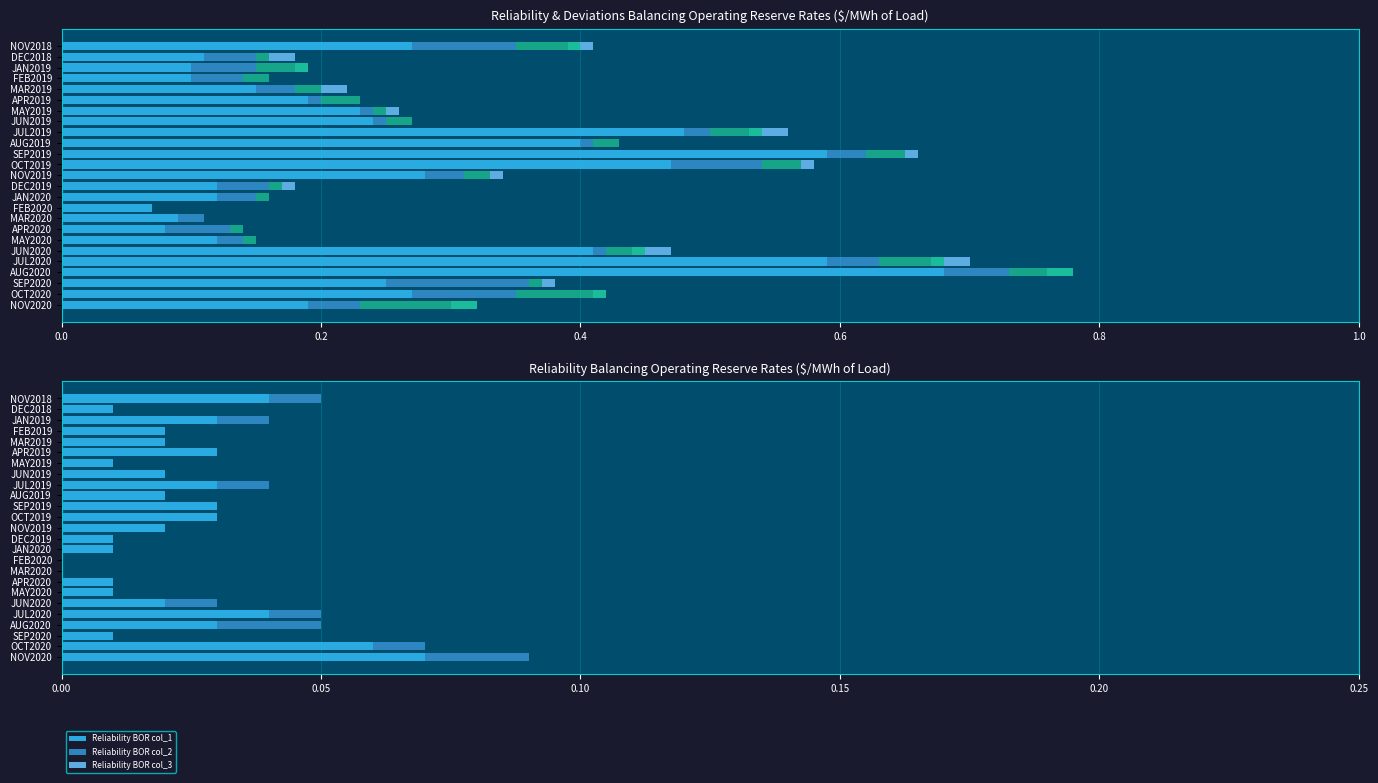

The Reliability BOR col_2 series shows -0.0 at FEB2019. True or false?

False